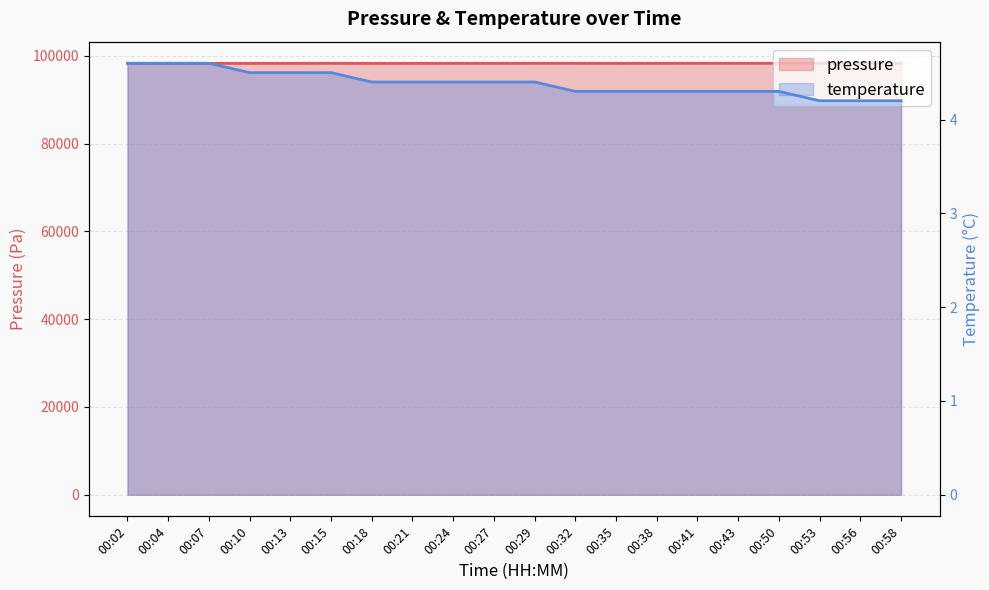

Reading right to left, what are all the values shown in this chart?

pressure: 00:58=98320.0	00:56=98322.0	00:53=98331.0	00:50=98320.0	00:43=98318.0	00:41=98318.0	00:38=98313.0	00:35=98307.0	00:32=98316.0	00:29=98316.0	00:27=98313.0	00:24=98310.0	00:21=98302.0	00:18=98302.0	00:15=98310.0	00:13=98304.0	00:10=98305.0	00:07=98301.0	00:04=98301.0	00:02=98288.0
temperature: 00:58=4.2	00:56=4.2	00:53=4.2	00:50=4.3	00:43=4.3	00:41=4.3	00:38=4.3	00:35=4.3	00:32=4.3	00:29=4.4	00:27=4.4	00:24=4.4	00:21=4.4	00:18=4.4	00:15=4.5	00:13=4.5	00:10=4.5	00:07=4.6	00:04=4.6	00:02=4.6